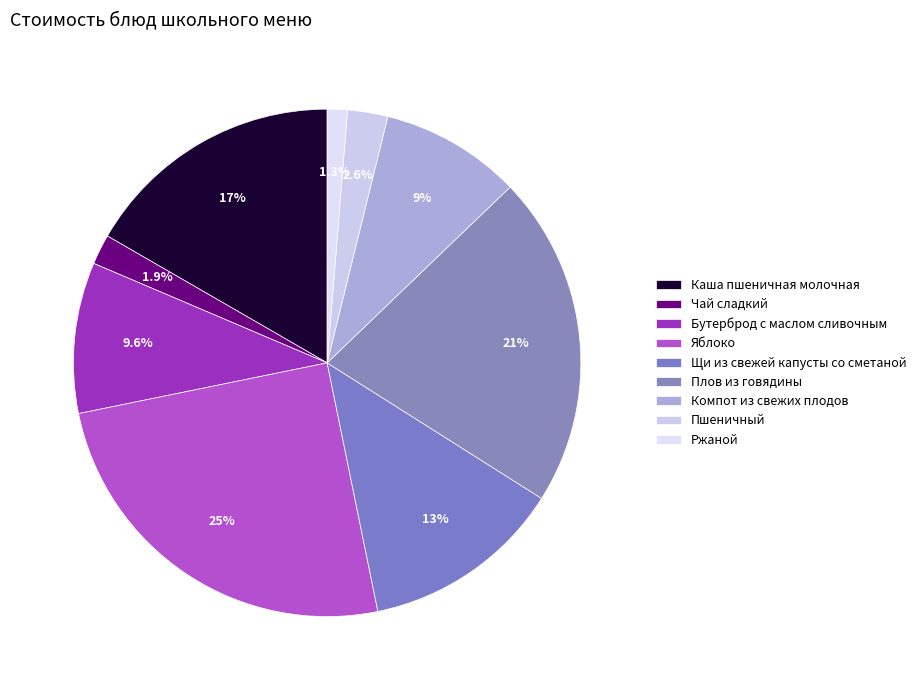

To the nearest percent, what portion does Плов из говядины represent?

21%